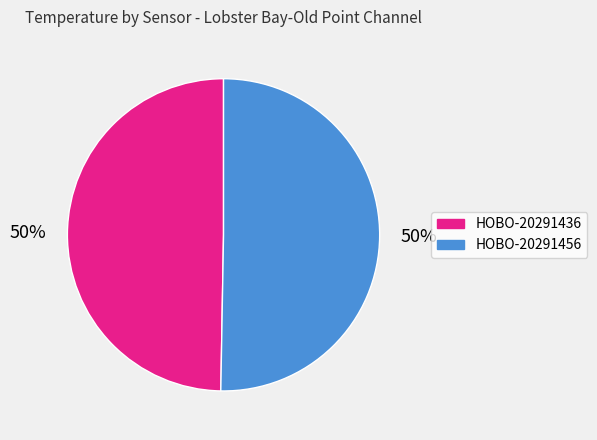

The HOBO-20291456 slice represents 1% of the pie. True or false?

False